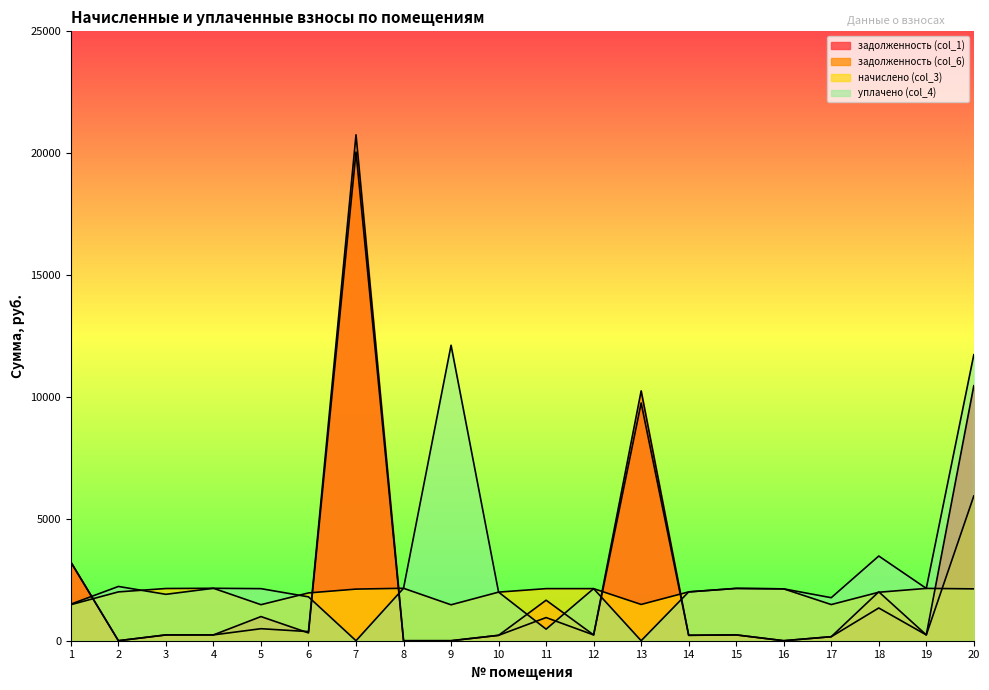

What is the sum of all задолженность (col_1) values?

48889.5